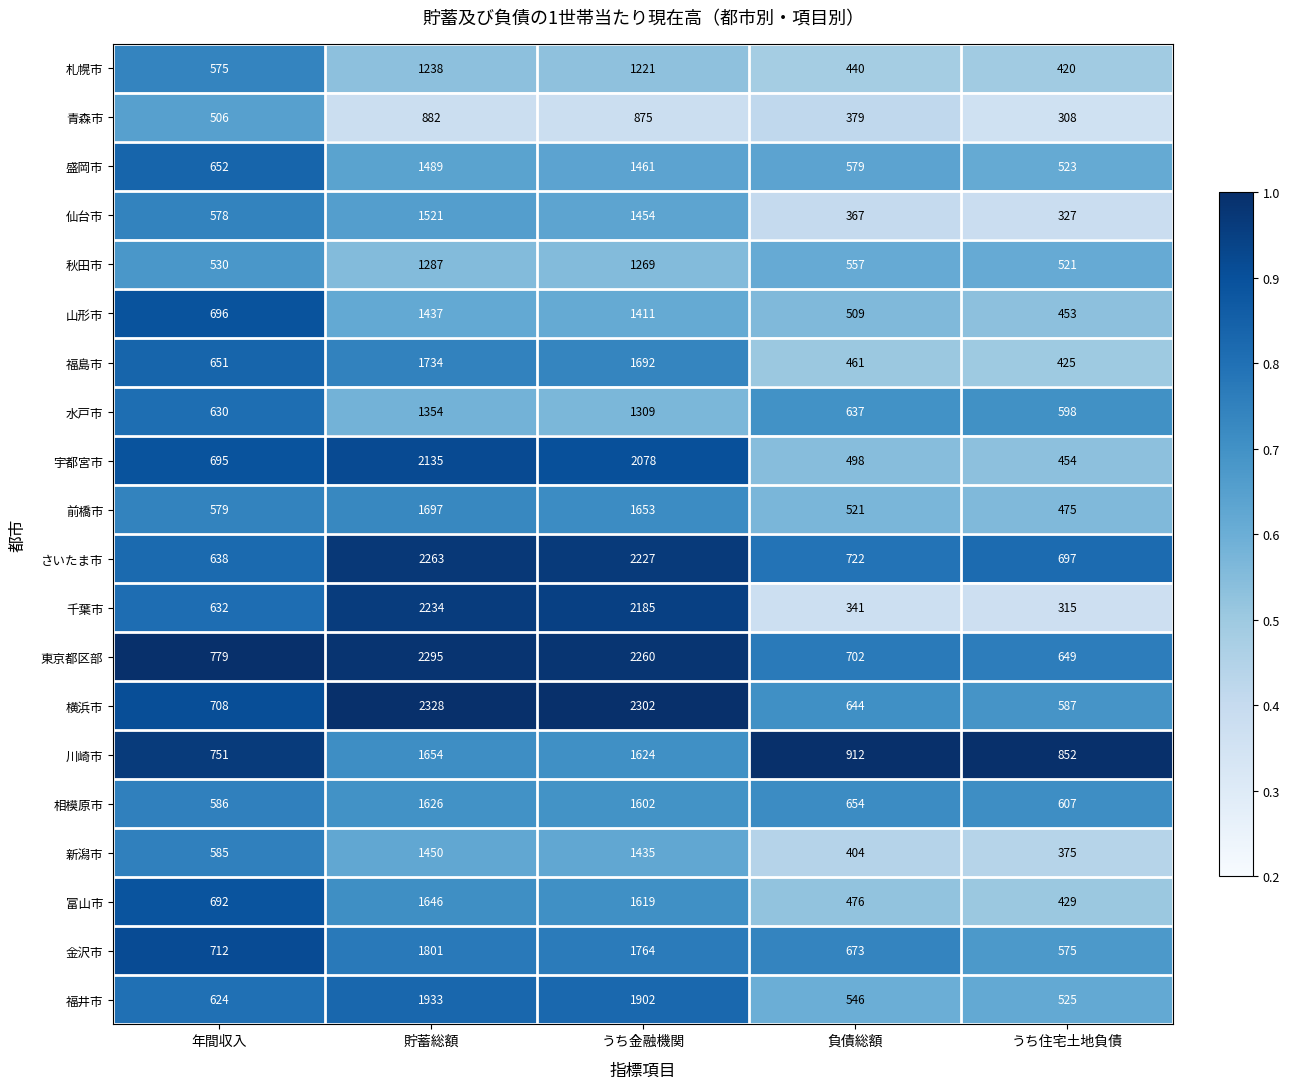

Is the value of 相模原市 at 負債総額 greater than the value of 川崎市 at 貯蓄総額?

No